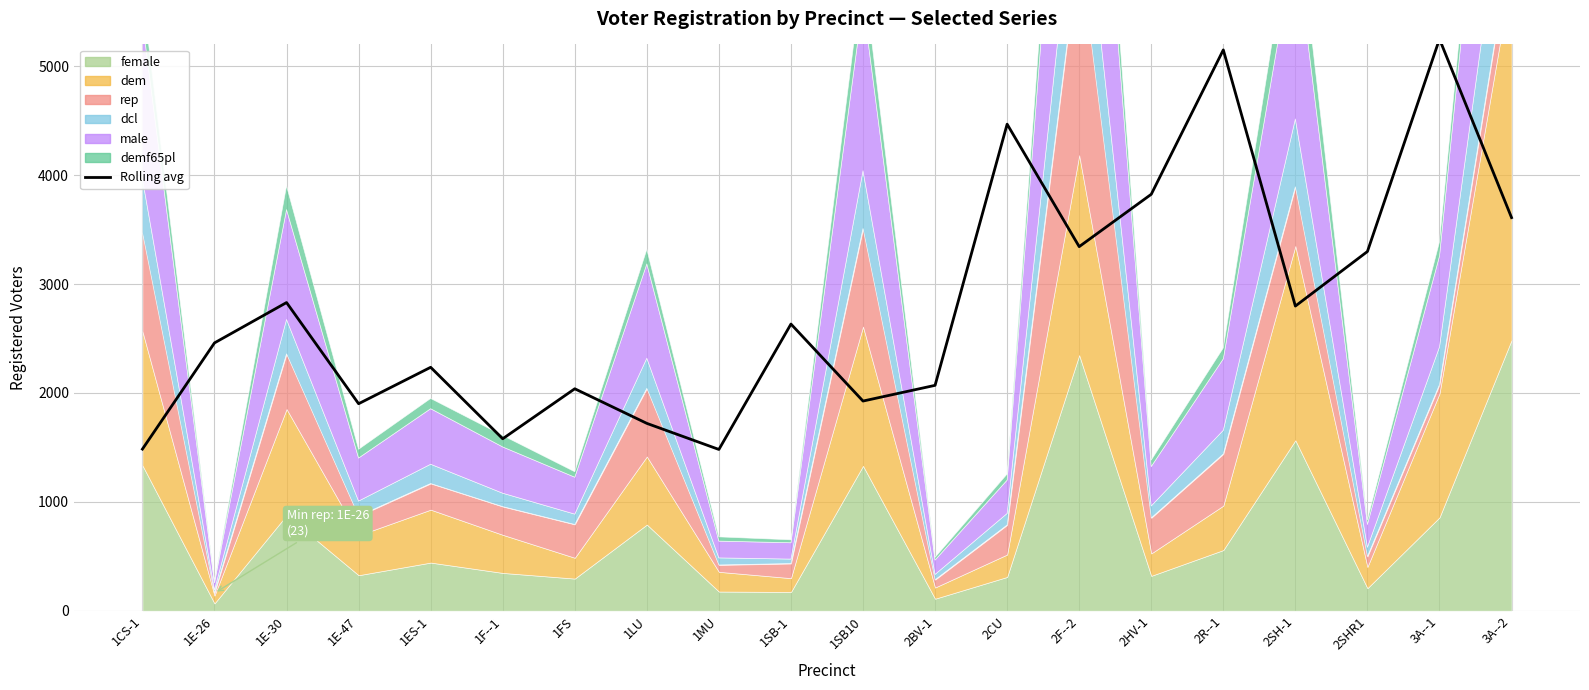

True or false: the data has more than 1 interior local peaks.

True